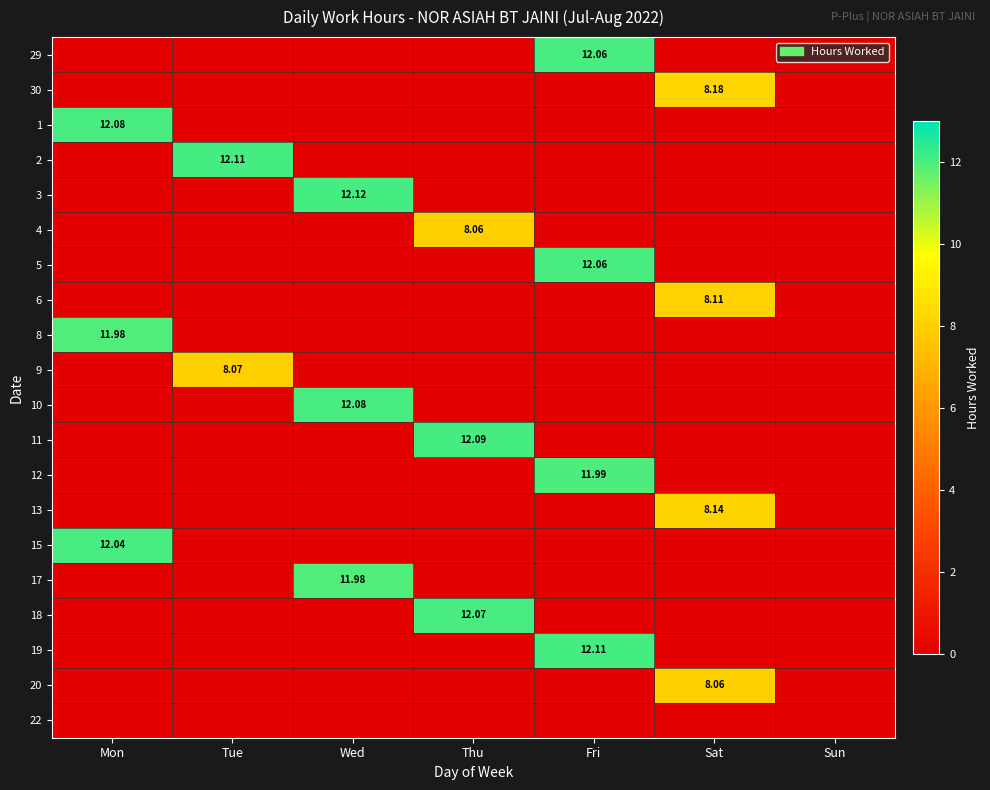

What is the spread (max minus min) of values at Wed?

12.1